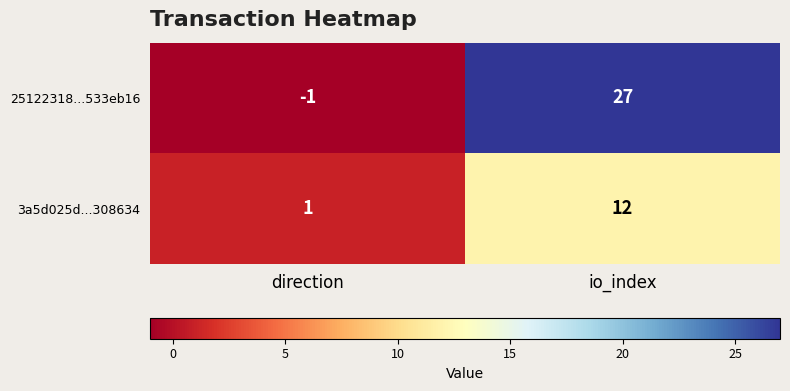

Where is 3a5d025d...308634 nearest to the value 6?

direction